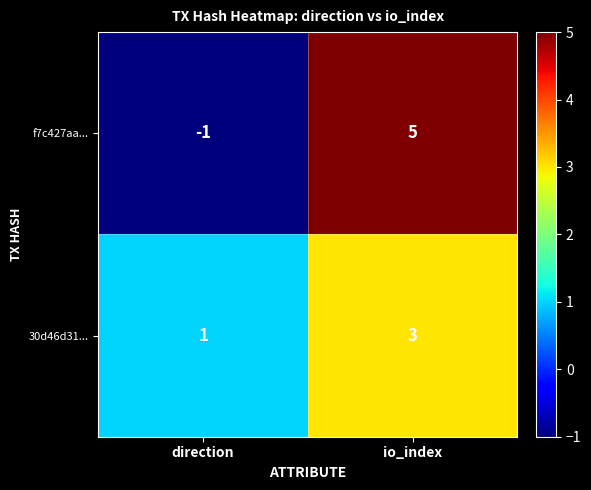

Which category has the highest value across all series?

io_index